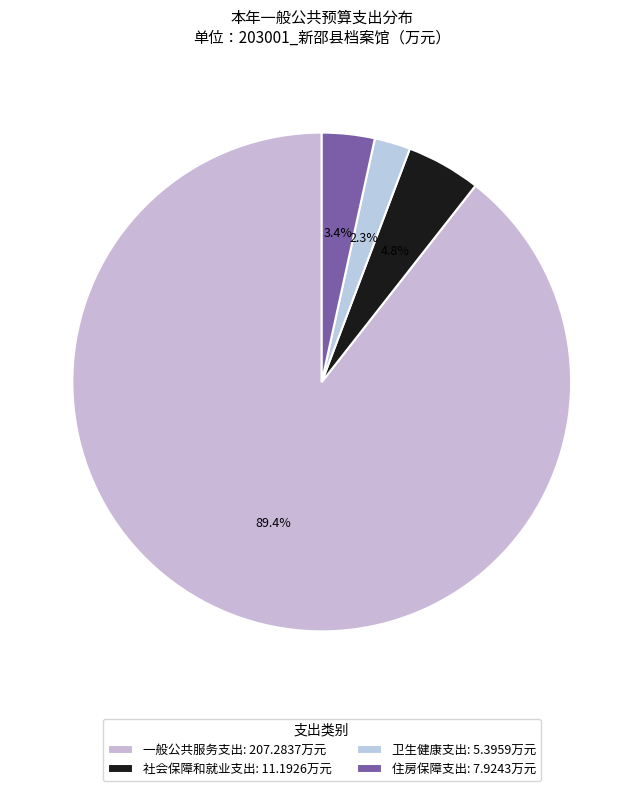

How many slices are in this pie chart?

4